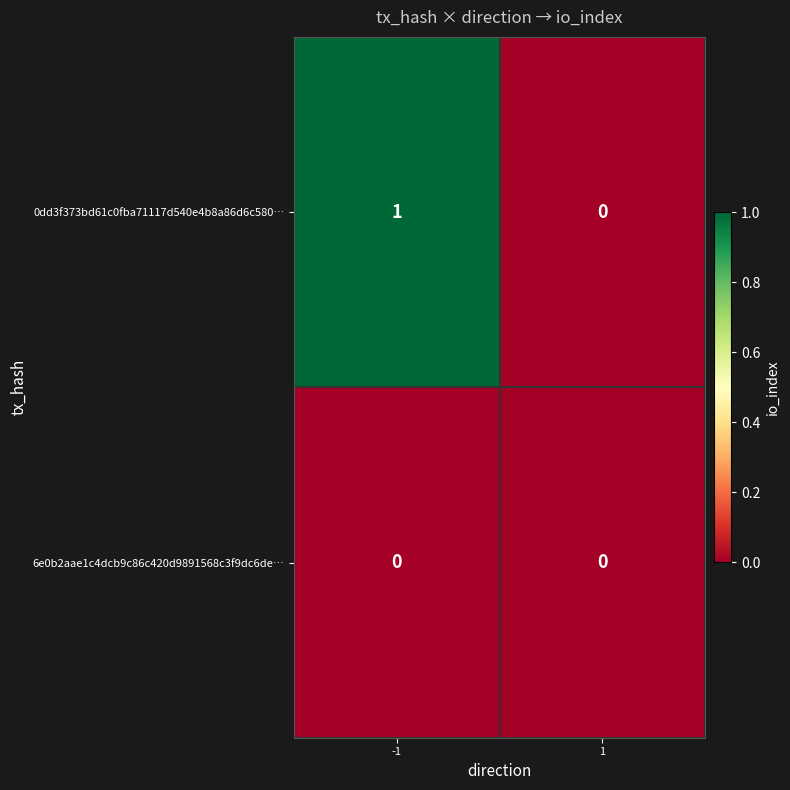

Which series has the widest spread of values?

0dd3f373bd61c0fba71117d540e4b8a86d6c580…